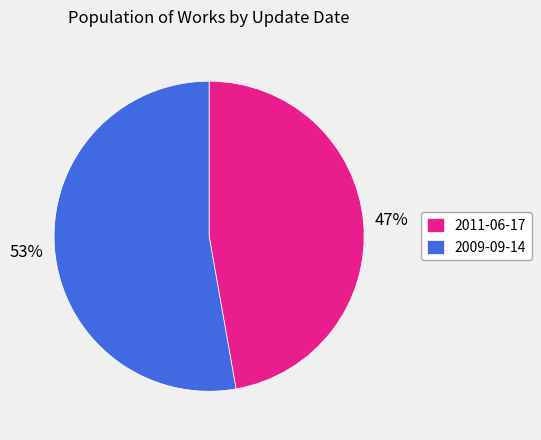

How many slices are in this pie chart?

2